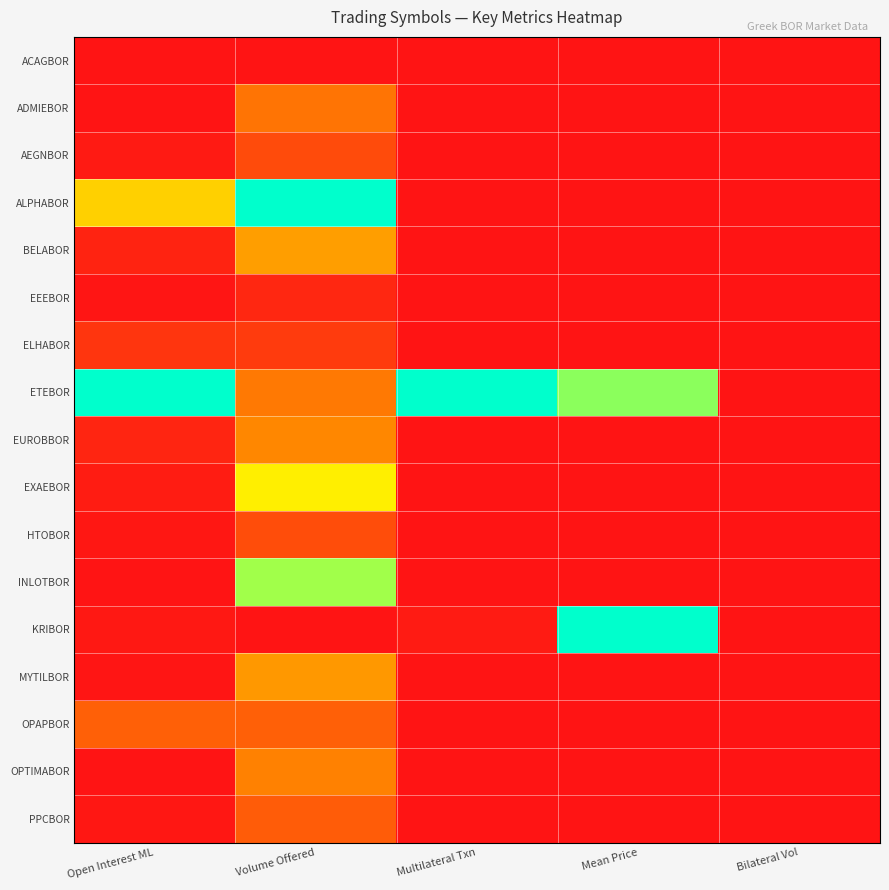

Between Multilateral Txn and Bilateral Vol, which is larger?

Multilateral Txn